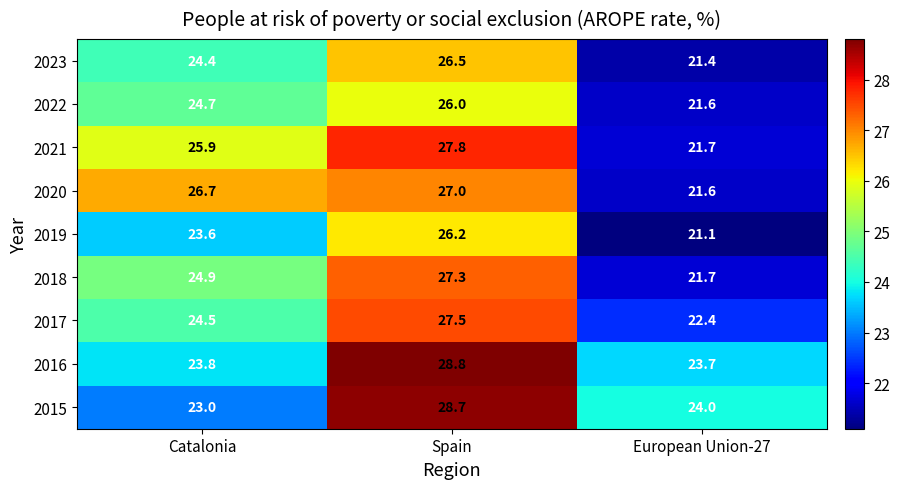

What is the total value across all series at Spain?

245.8